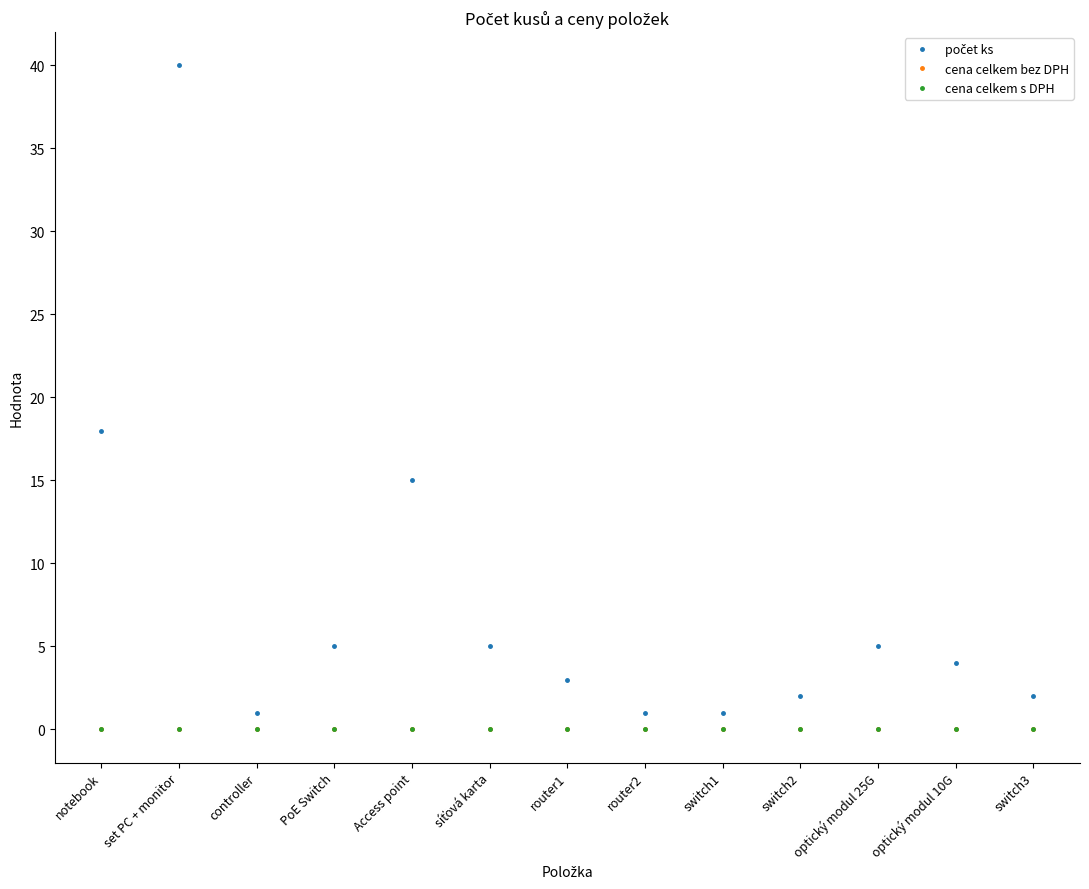

At which category is the sum across all series the highest?

set PC + monitor